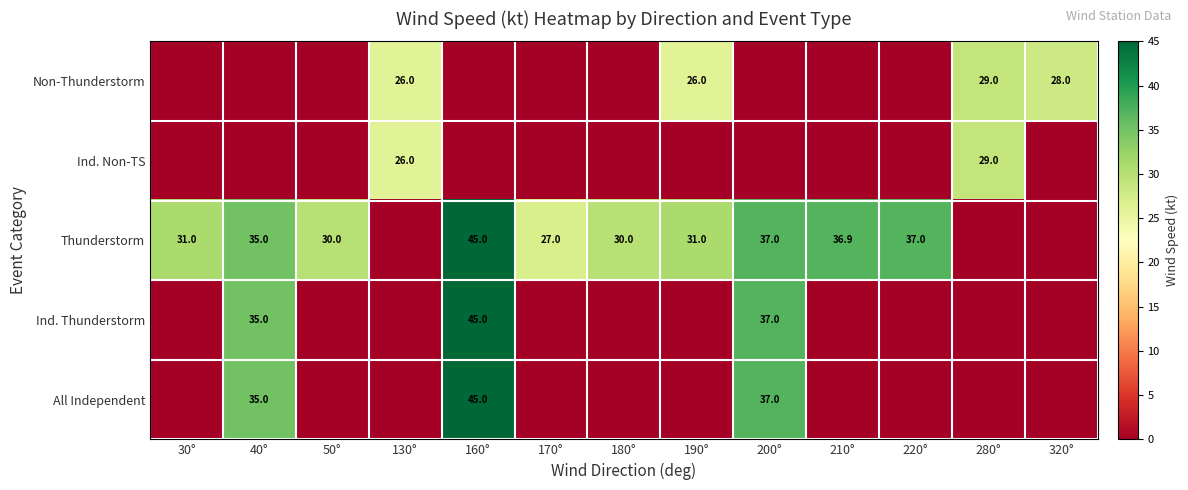

Is it true that Ind. Non-TS equals 26.0 at 130°?

True